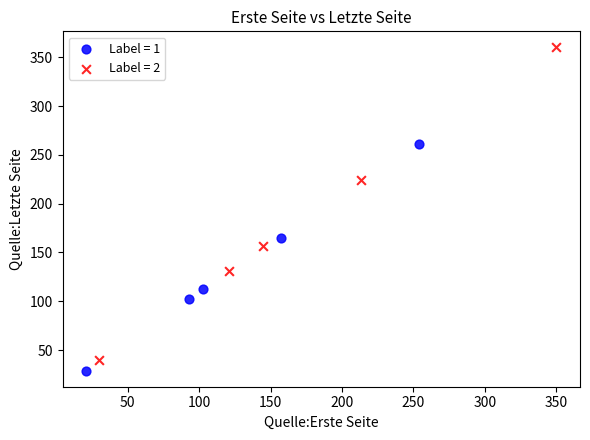

Which series has the largest Y range (max minus min)?

Label = 2